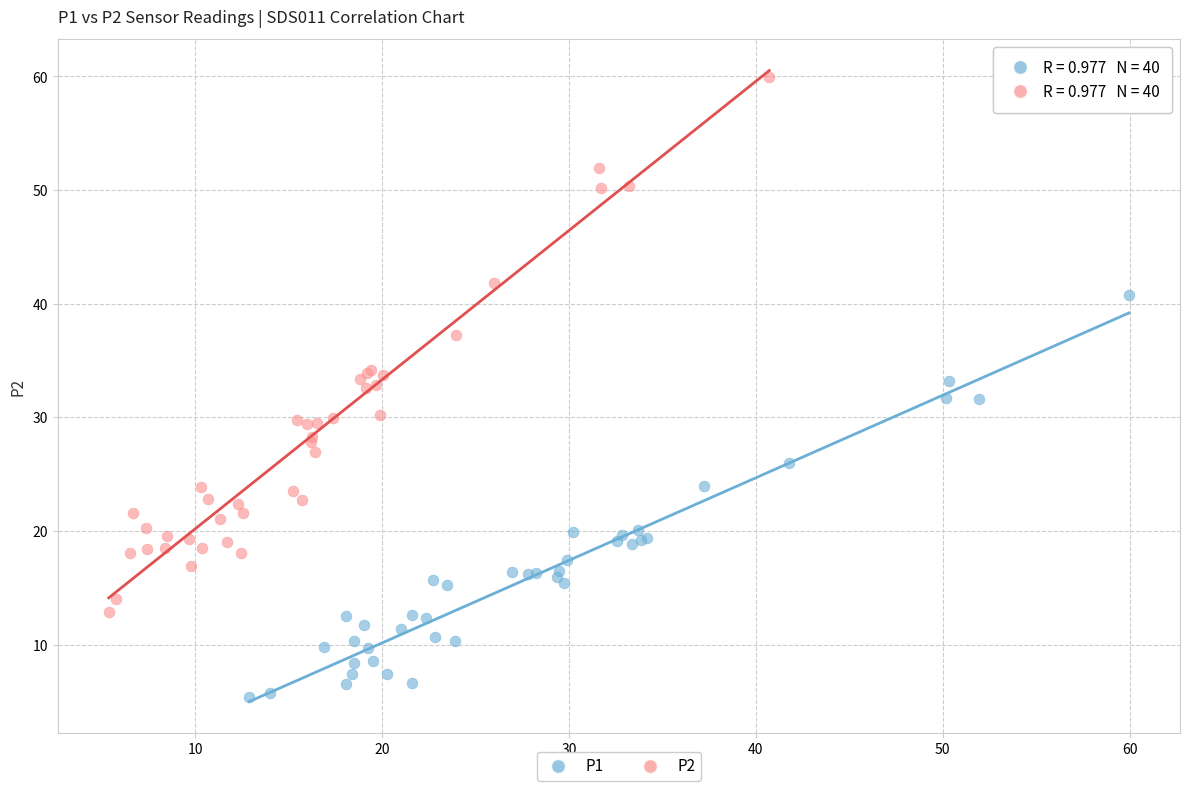

What are all the series names shown in the legend?

P1, P2